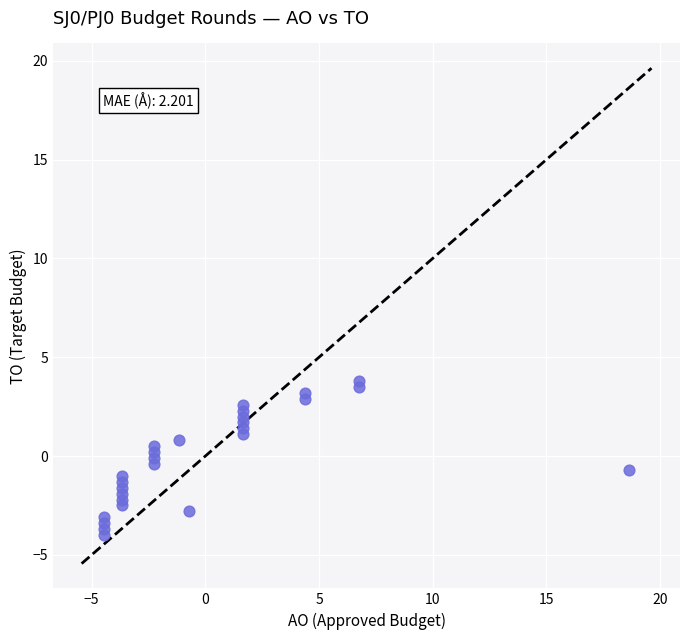

What is the range of X values (max minus min)?

23.1